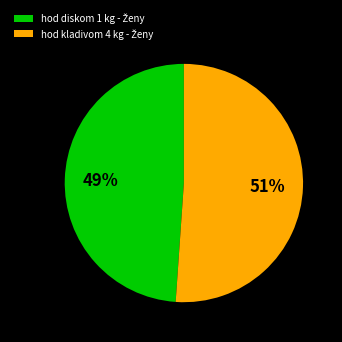

To the nearest percent, what is the average slice percentage?

50%